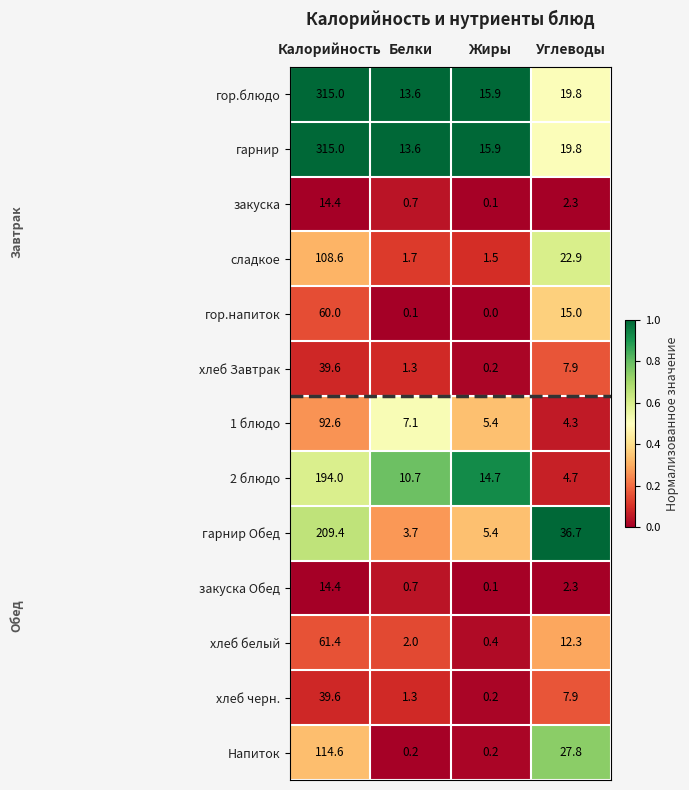

Which series changed the most between Белки and Жиры?

2 блюдо